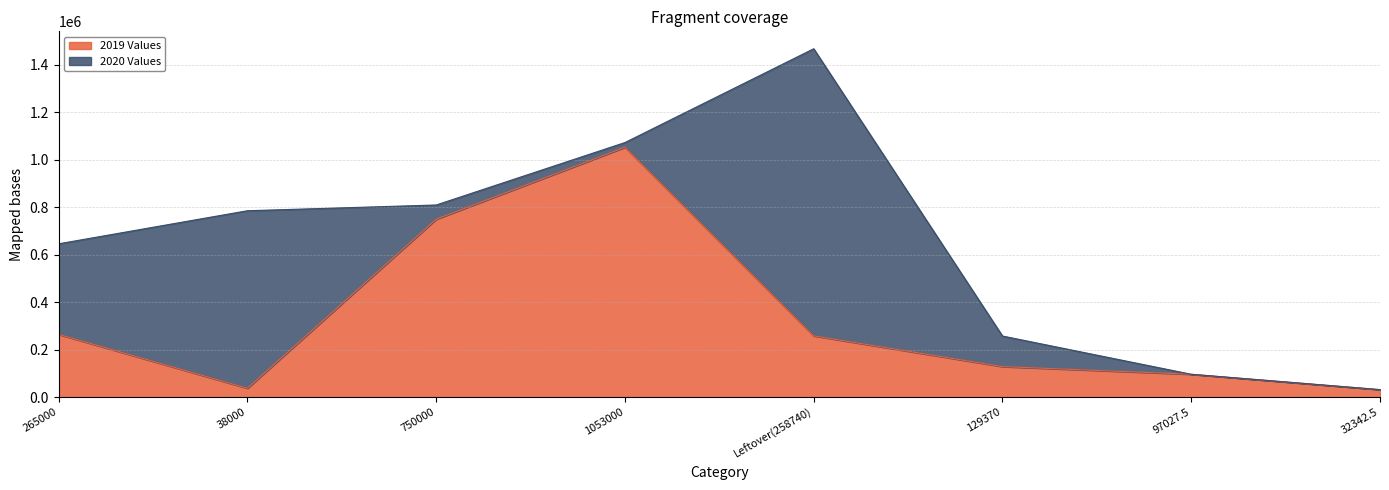

What is the smallest value displayed?

32342.5